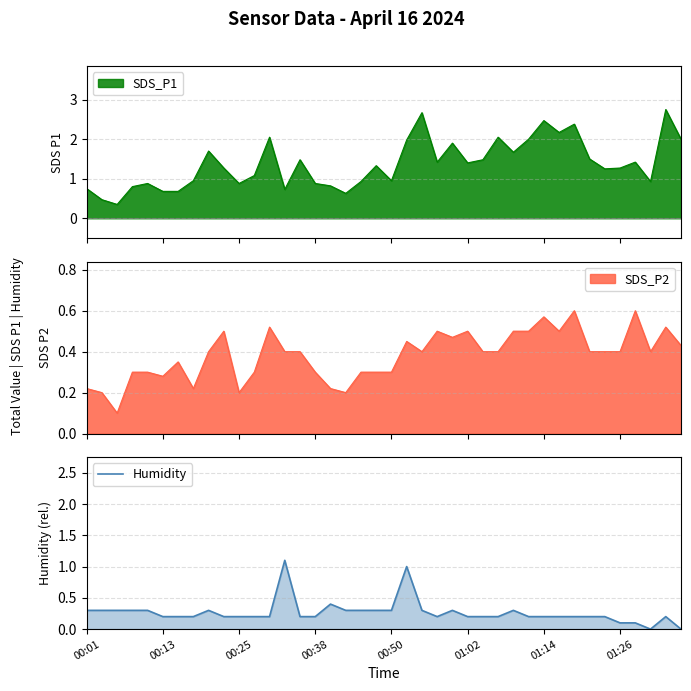

What position from the left is 32?

33